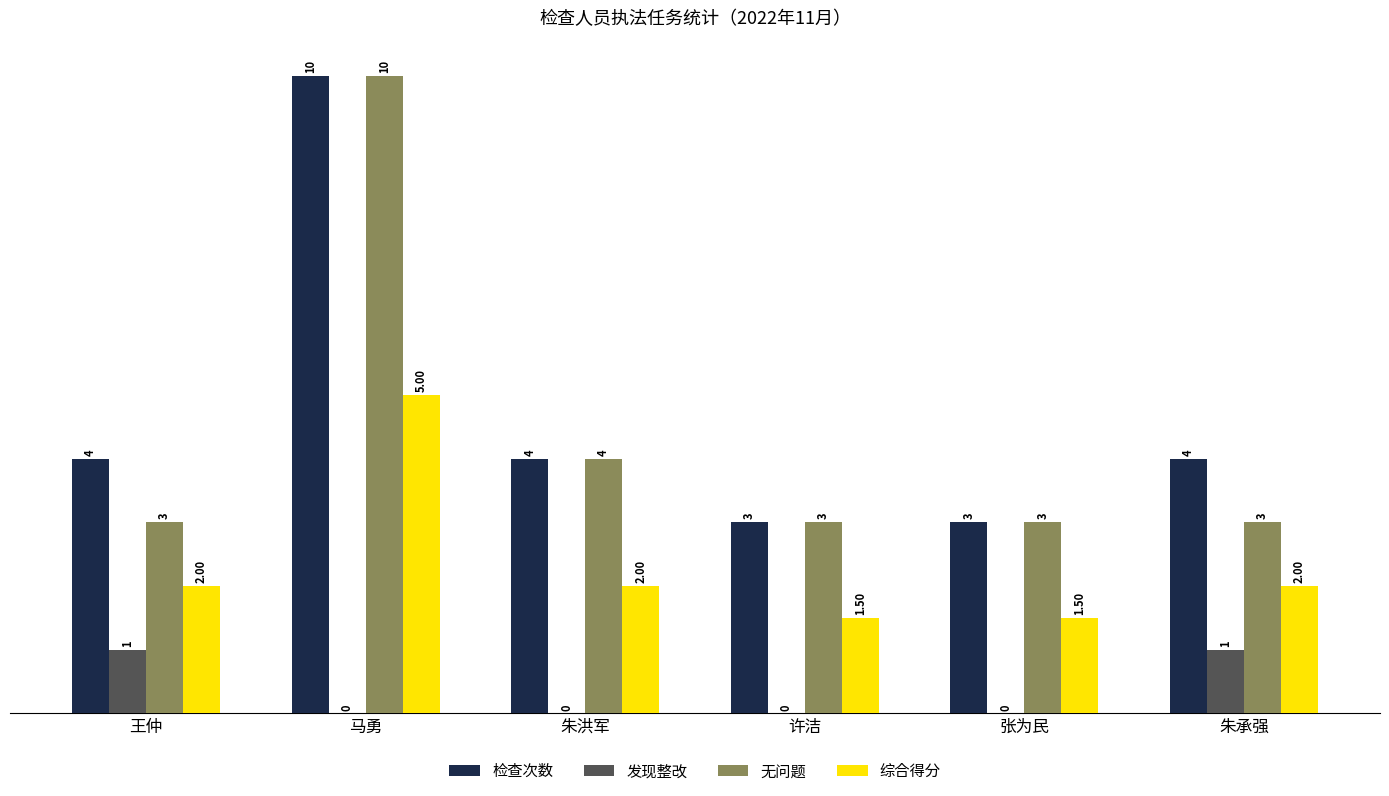

What is the maximum value shown in the chart?

10.0